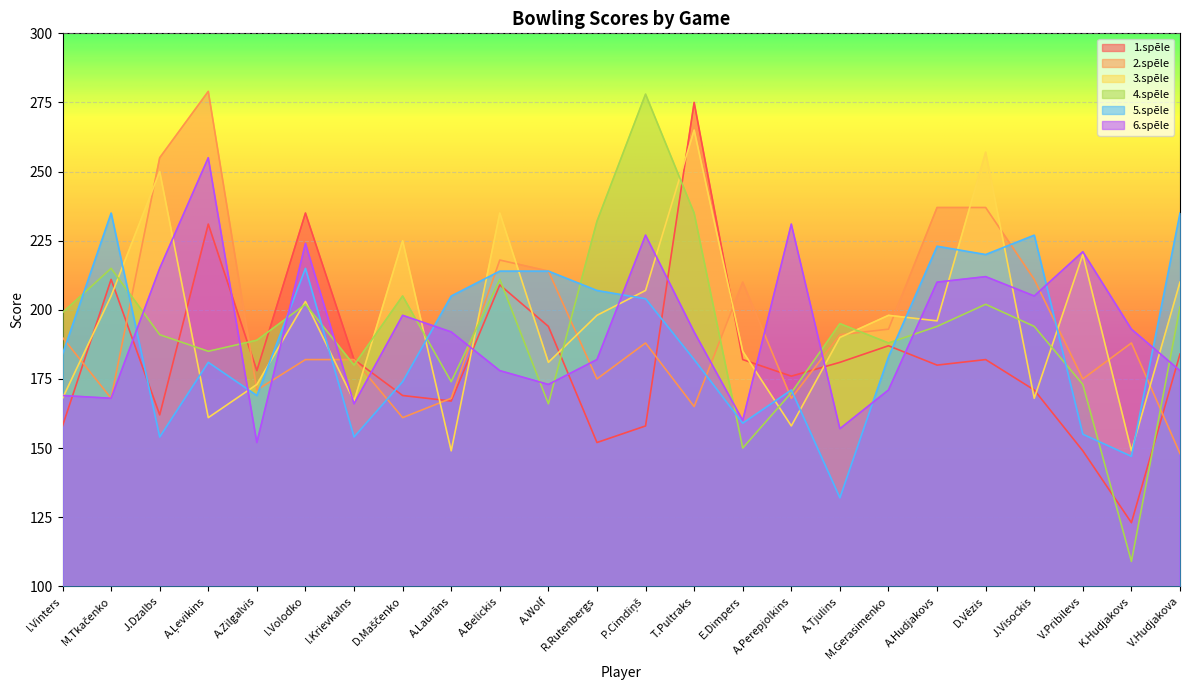

List the series in order of their peak value, lowest first.

5.spēle, 6.spēle, 3.spēle, 1.spēle, 4.spēle, 2.spēle